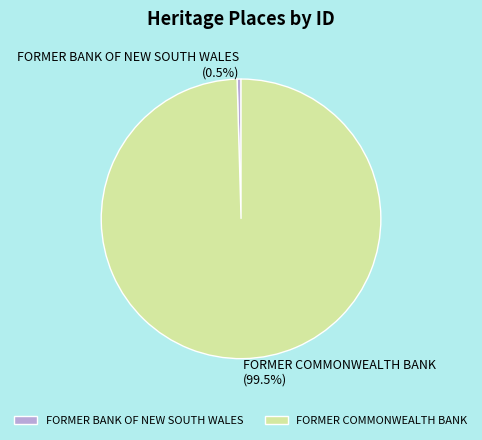

Rank the categories by value from highest to lowest.

FORMER COMMONWEALTH BANK, FORMER BANK OF NEW SOUTH WALES